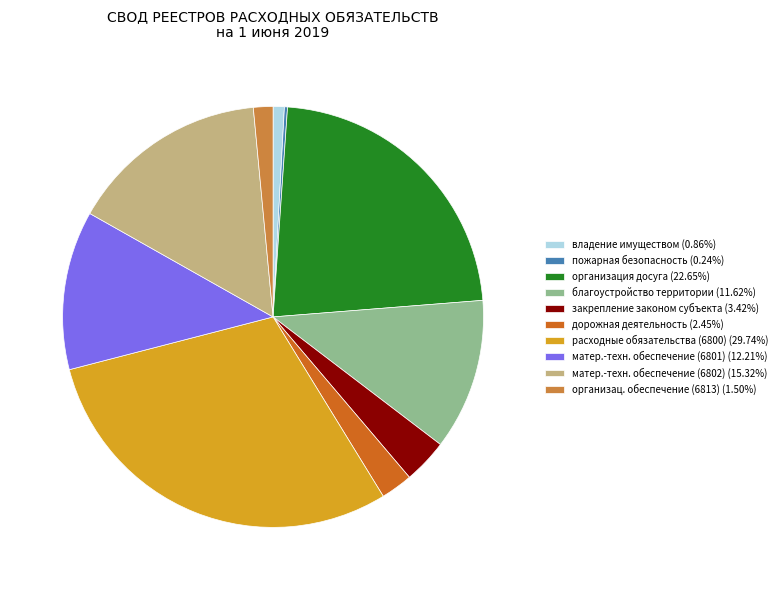

Does благоустройство территории (11.62%) represent more than half of the total?

No